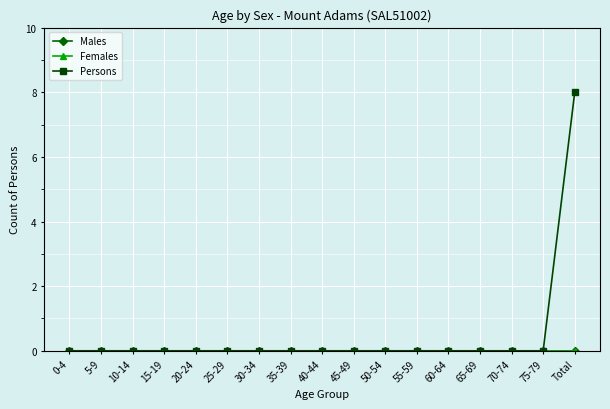

What is the label of the 5th point from the left?

20-24